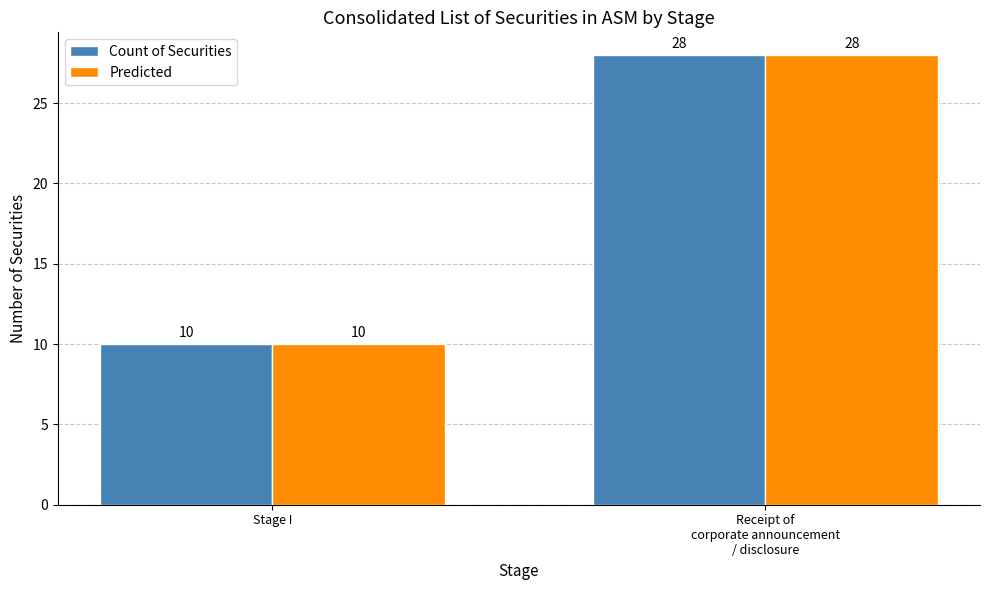

What are all the series names shown in the legend?

Count of Securities, Predicted